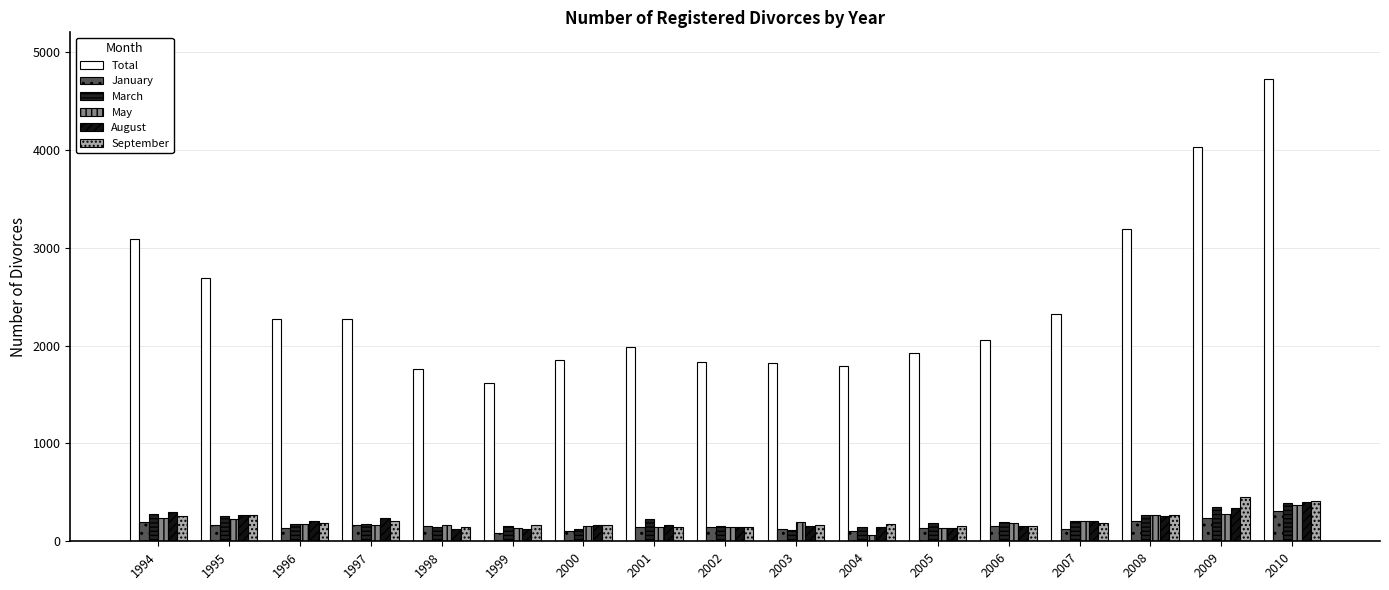

What is the average value of the March series?

209